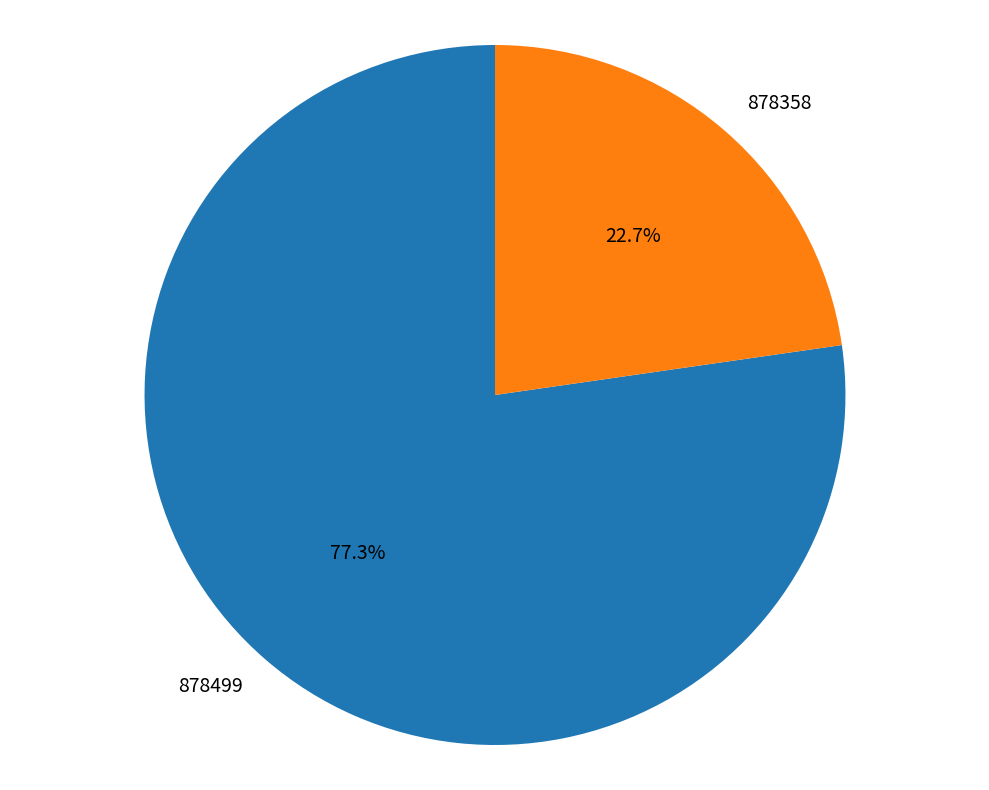

Between 878499 and 878358, which is larger?

878499